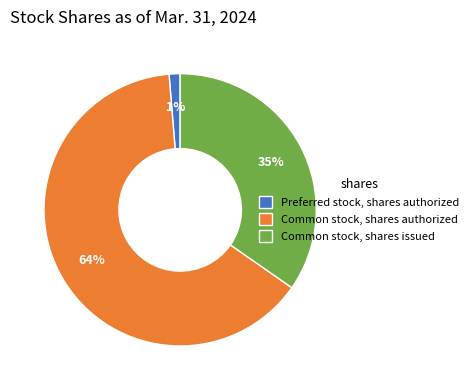

Which slice is the smallest?

Preferred stock, shares authorized